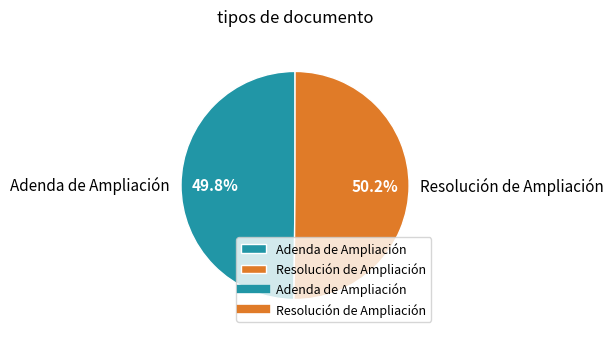

Approximately how many times larger is the value at Resolución de Ampliación compared to Adenda de Ampliación?

1.0